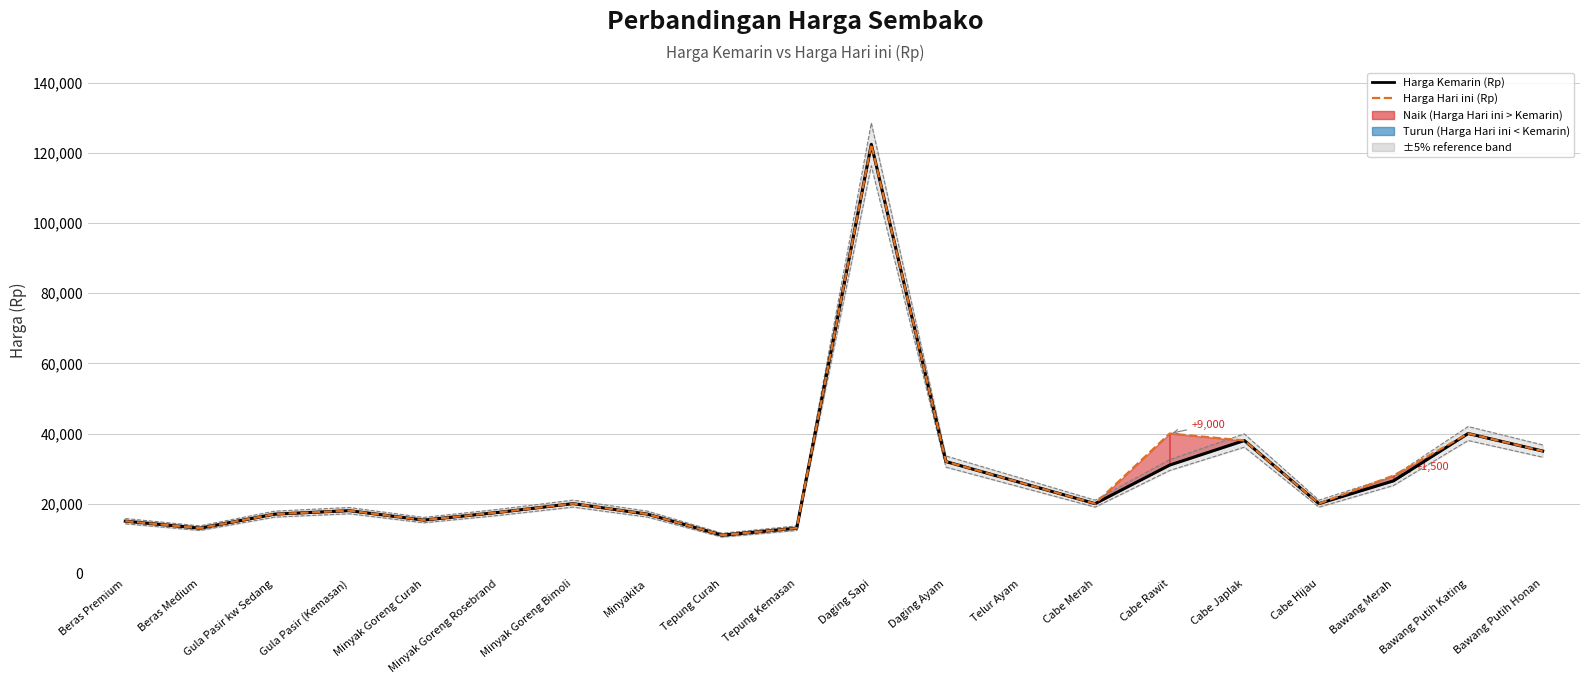

Where is the first local maximum for Harga Kemarin (Rp)?

Gula Pasir (Kemasan)